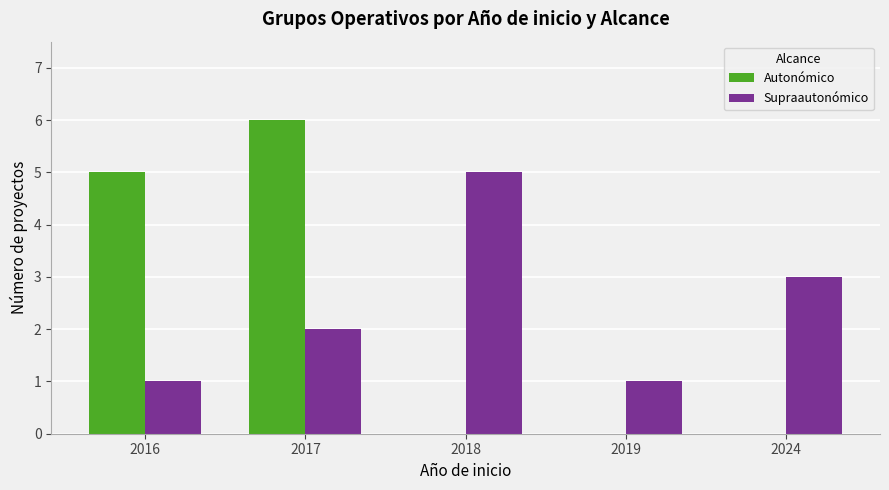

Where is Autonómico nearest to the value 3?

2016